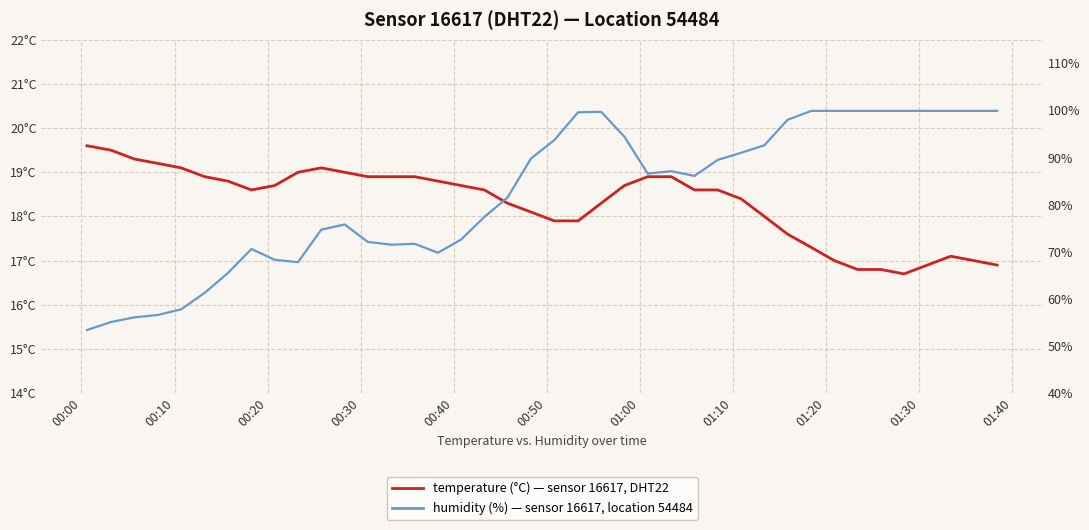

Which series has the largest range (max minus min)?

humidity